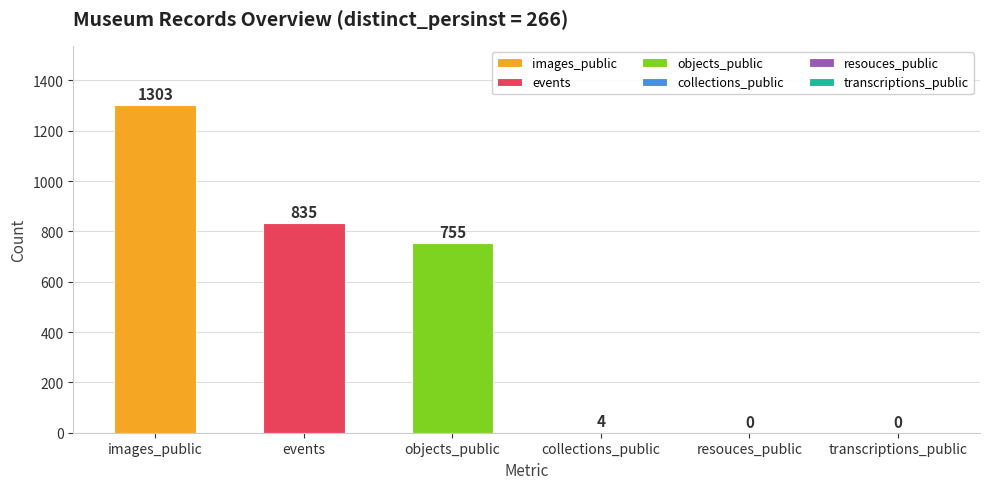

What is the change in value from images_public to events?

-468